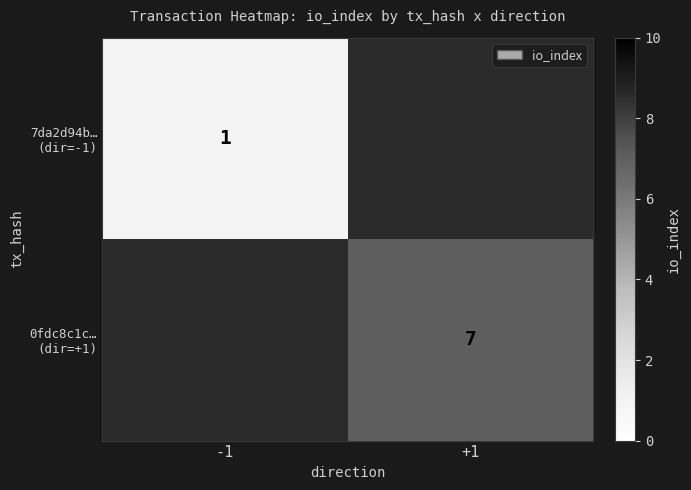

Is it true that 0fdc8c1c… (dir=+1) equals 4.7 at +1?

False